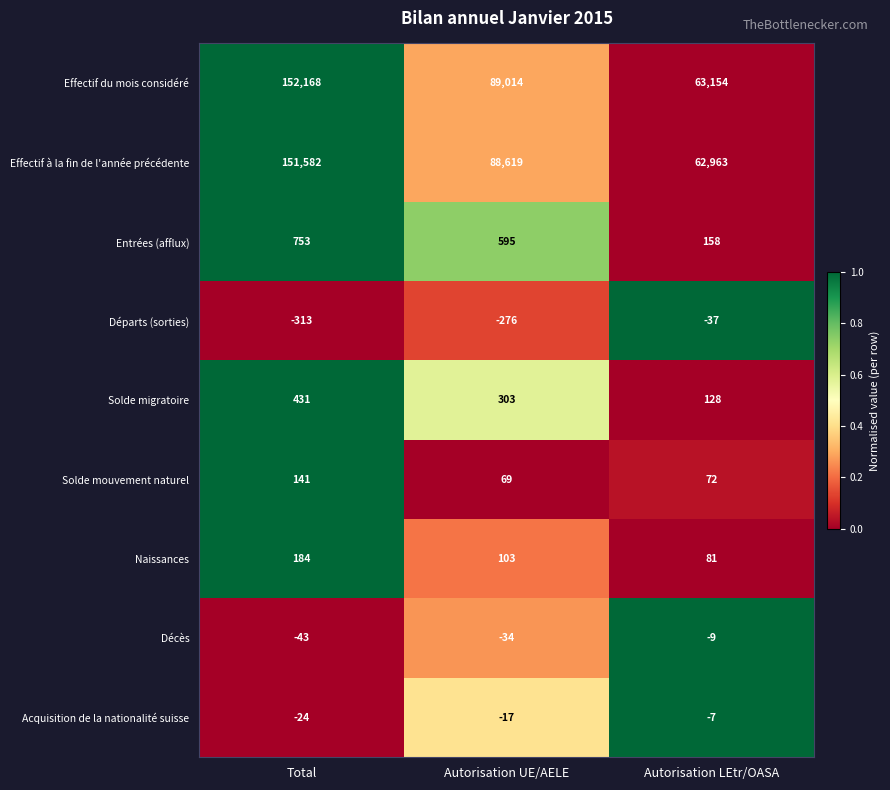

Reading right to left, list all the values displayed in this chart.

Effectif du mois considéré: Autorisation LEtr/OASA=63154	Autorisation UE/AELE=89014	Total=152168
Effectif à la fin de l'année précédente: Autorisation LEtr/OASA=62963	Autorisation UE/AELE=88619	Total=151582
Entrées (afflux): Autorisation LEtr/OASA=158	Autorisation UE/AELE=595	Total=753
Départs (sorties): Autorisation LEtr/OASA=-37	Autorisation UE/AELE=-276	Total=-313
Solde migratoire: Autorisation LEtr/OASA=128	Autorisation UE/AELE=303	Total=431
Solde mouvement naturel: Autorisation LEtr/OASA=72	Autorisation UE/AELE=69	Total=141
Naissances: Autorisation LEtr/OASA=81	Autorisation UE/AELE=103	Total=184
Décès: Autorisation LEtr/OASA=-9	Autorisation UE/AELE=-34	Total=-43
Acquisition de la nationalité suisse: Autorisation LEtr/OASA=-7	Autorisation UE/AELE=-17	Total=-24